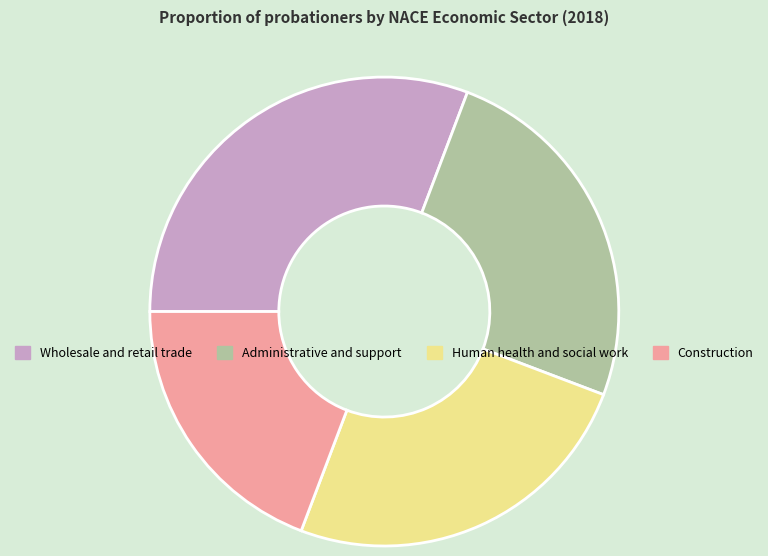

Approximately how many times larger is the value at Construction compared to Wholesale and retail trade?

0.6